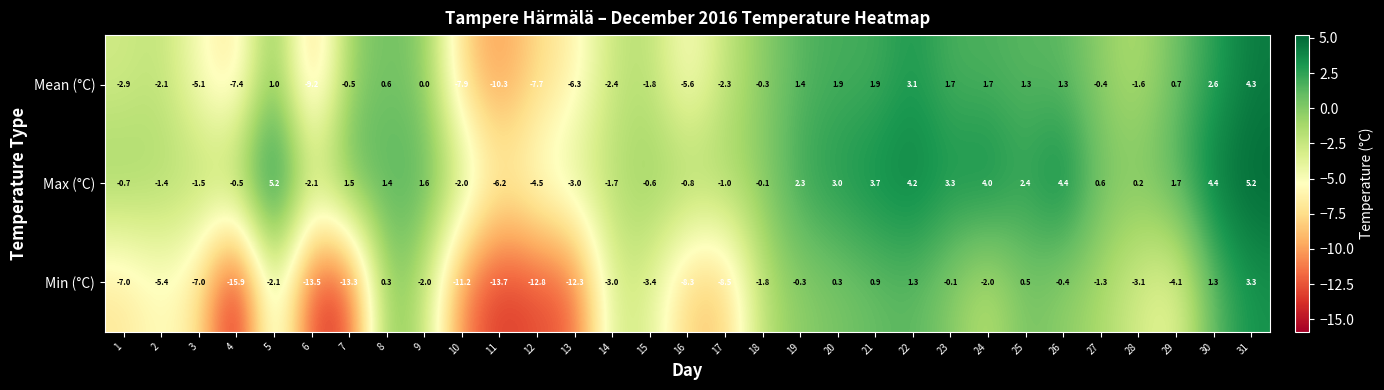

Which series changed the most between 15 and 28?

Max (°C)